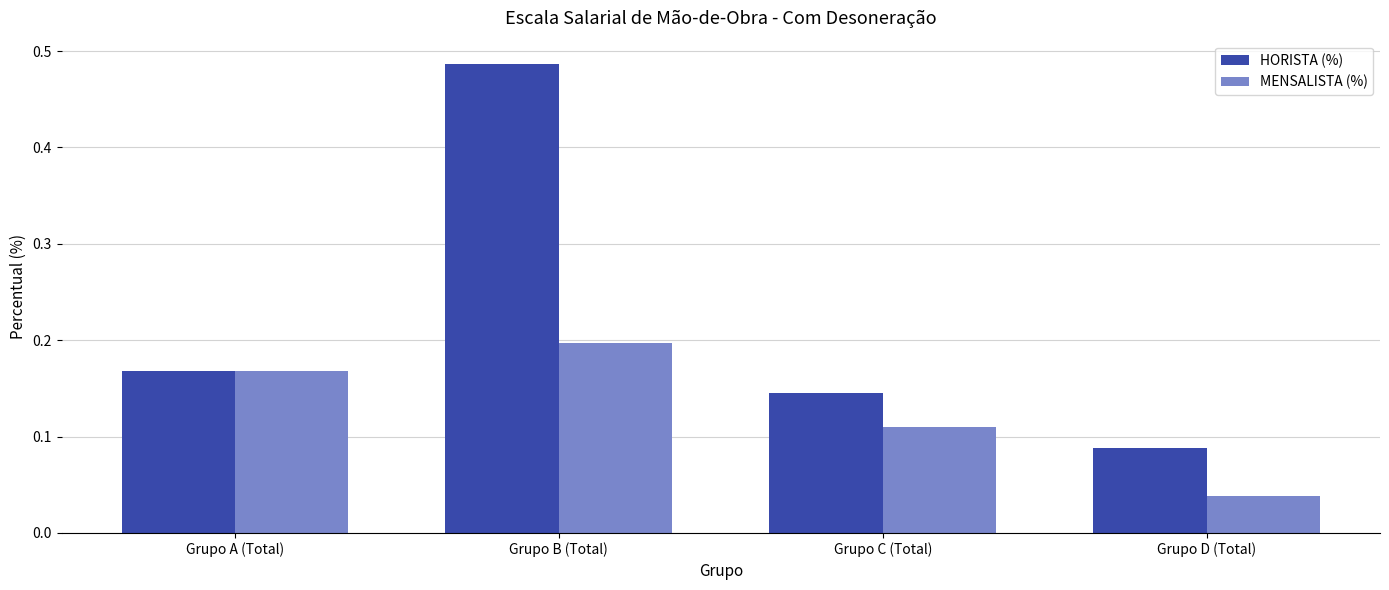

The value of HORISTA (%) at Grupo A (Total) is 0.2. True or false?

True